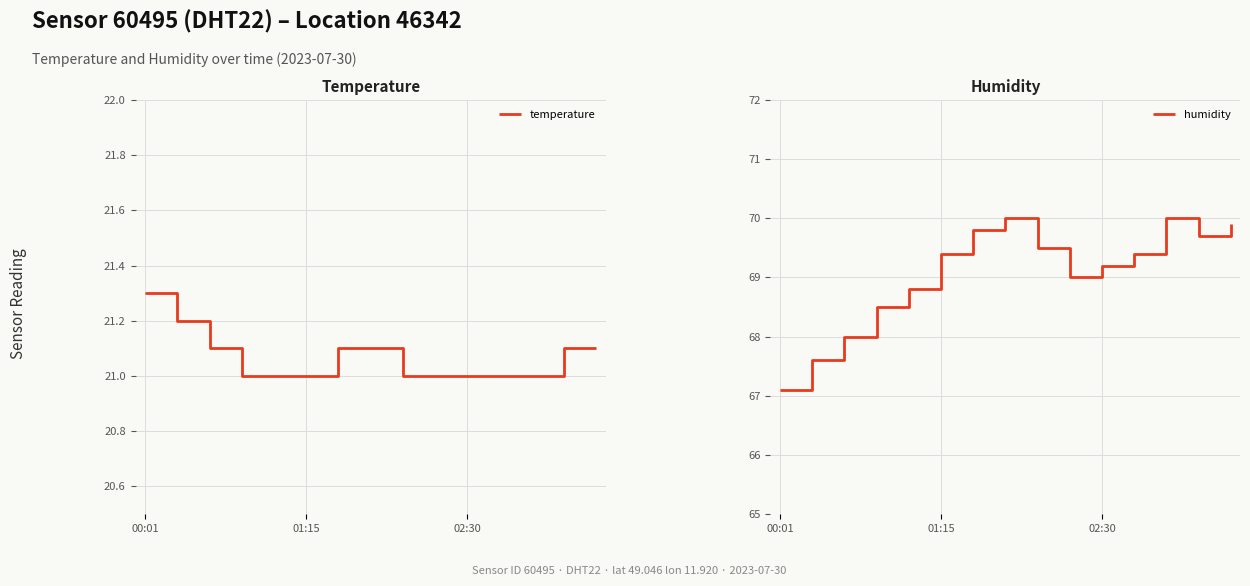

Which series has the largest total across all categories?

humidity